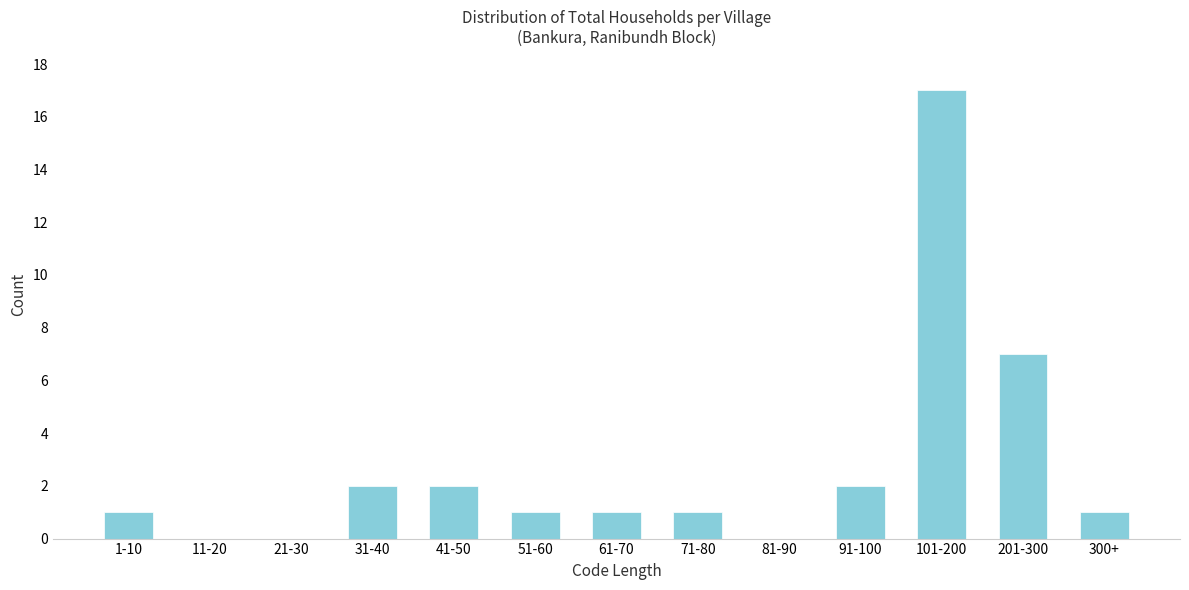

Reading right to left, list all the values displayed in this chart.

300+=1	201-300=7	101-200=17	91-100=2	81-90=0	71-80=1	61-70=1	51-60=1	41-50=2	31-40=2	21-30=0	11-20=0	1-10=1